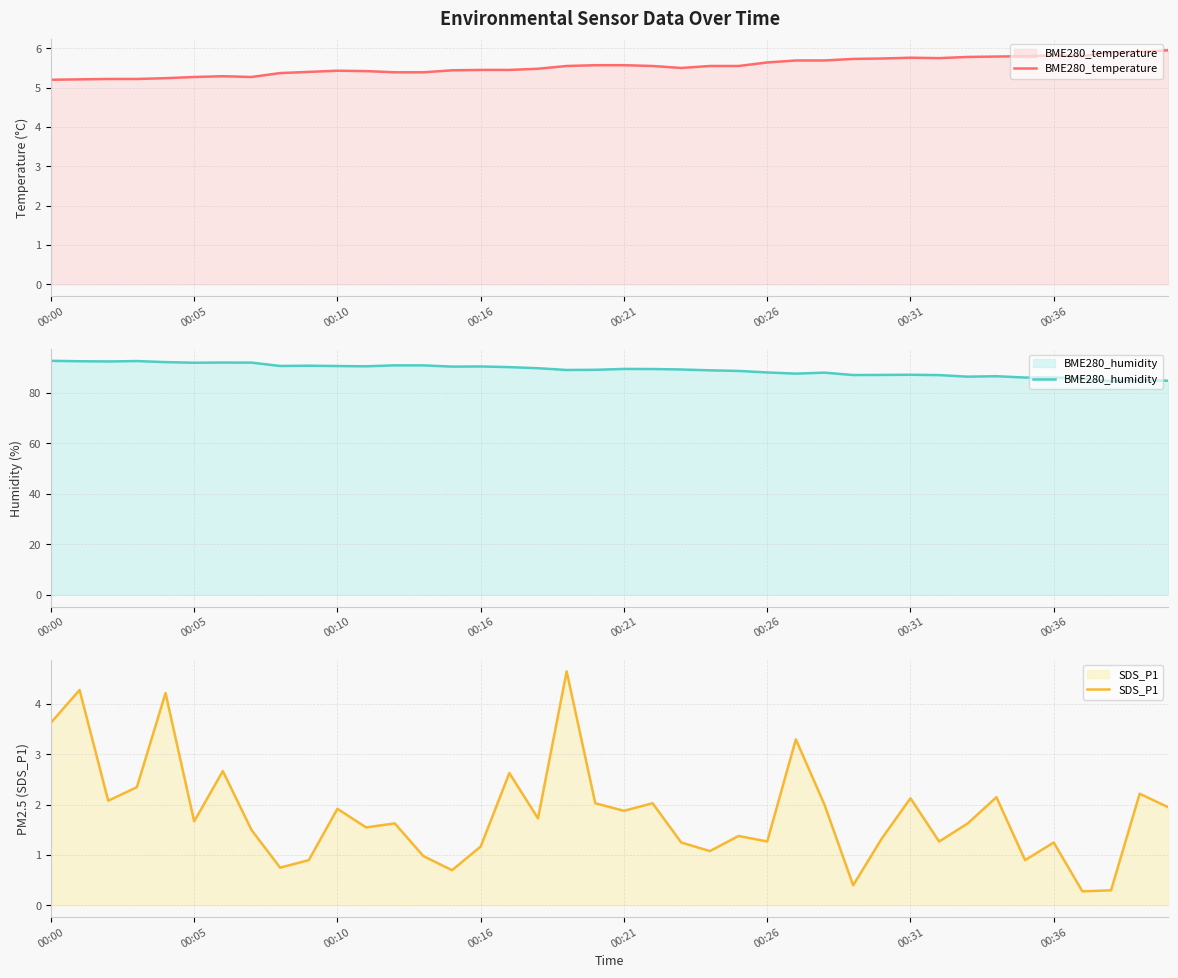

What is the minimum value shown in the chart?

0.3